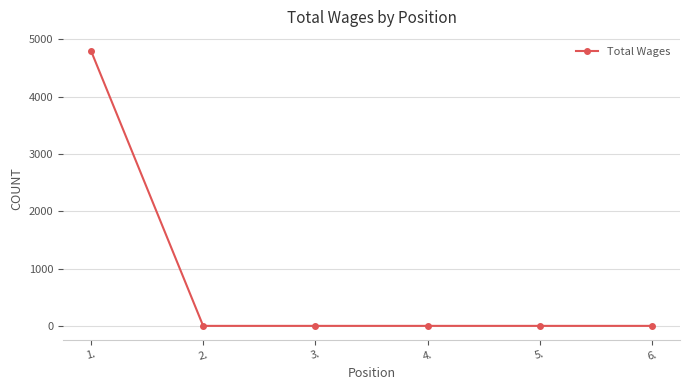

What is the greatest value displayed?

4800